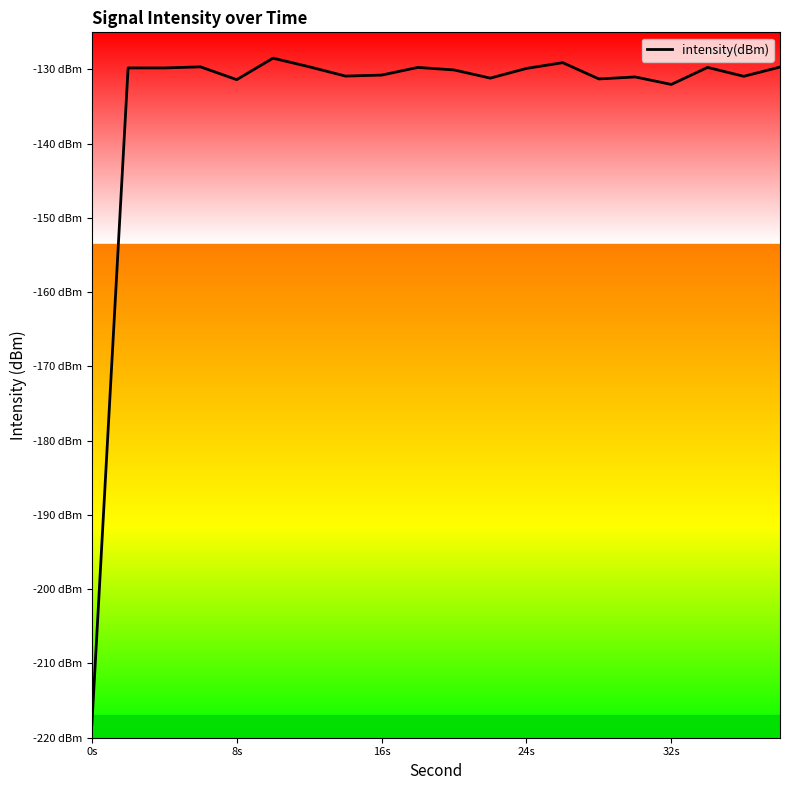

Does the chart display data point markers on the line(s)?

No